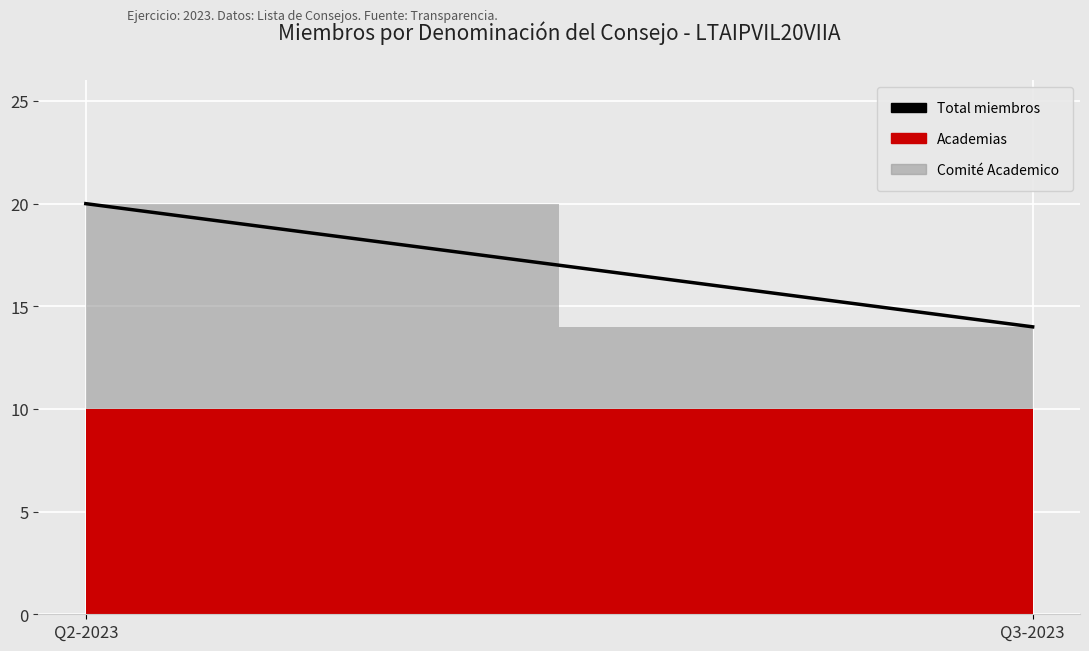

What position from the left is Q2-2023?

1